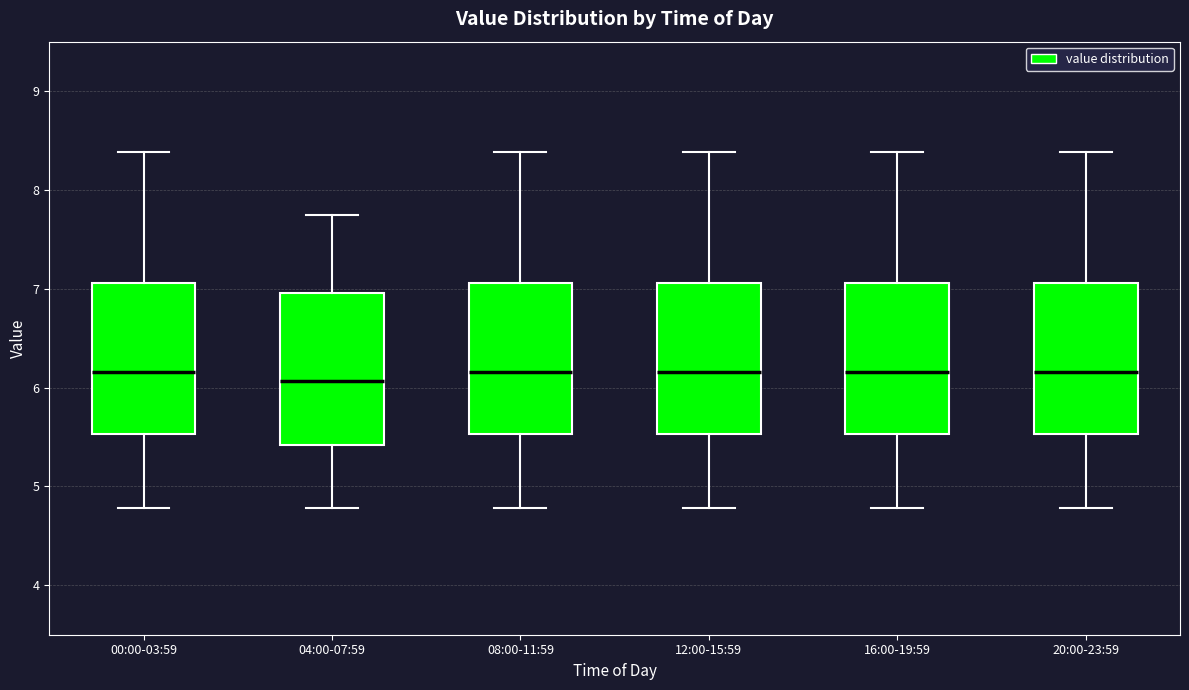

Where is the lower edge of the box for 20:00-23:59 on the y-axis? The values are not printed on the chart, so give them approximately, as read against the axis.

5.5